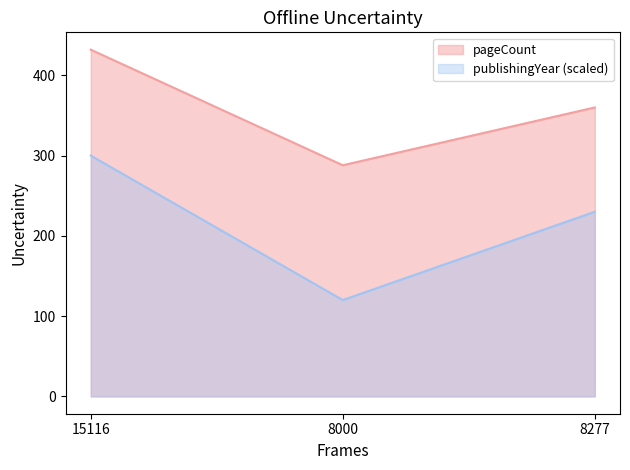

What is the total value across all series at 8277?

590